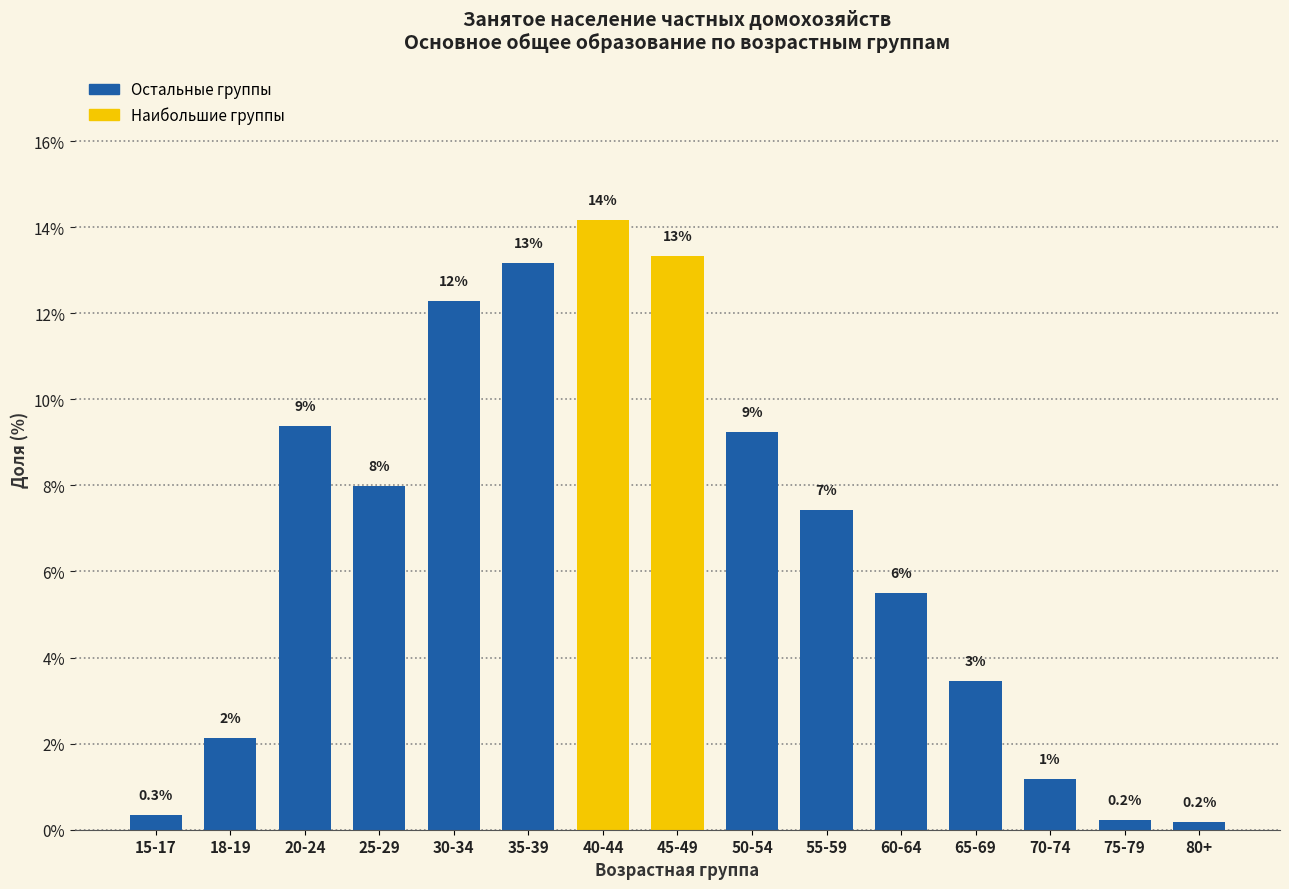

Does the chart contain any negative values?

No